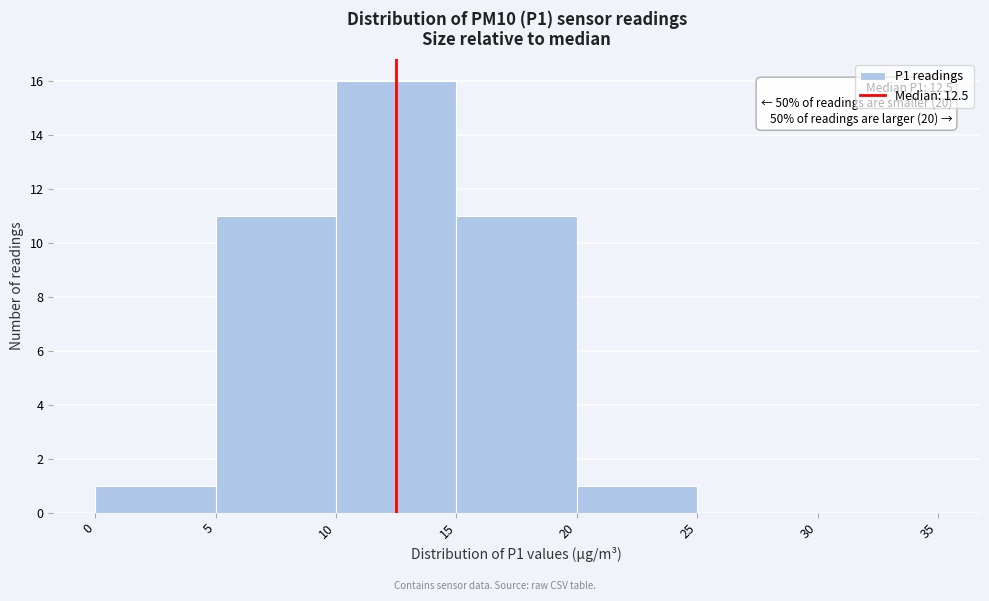

Which range on the x-axis has the tallest bar?

10 to 15